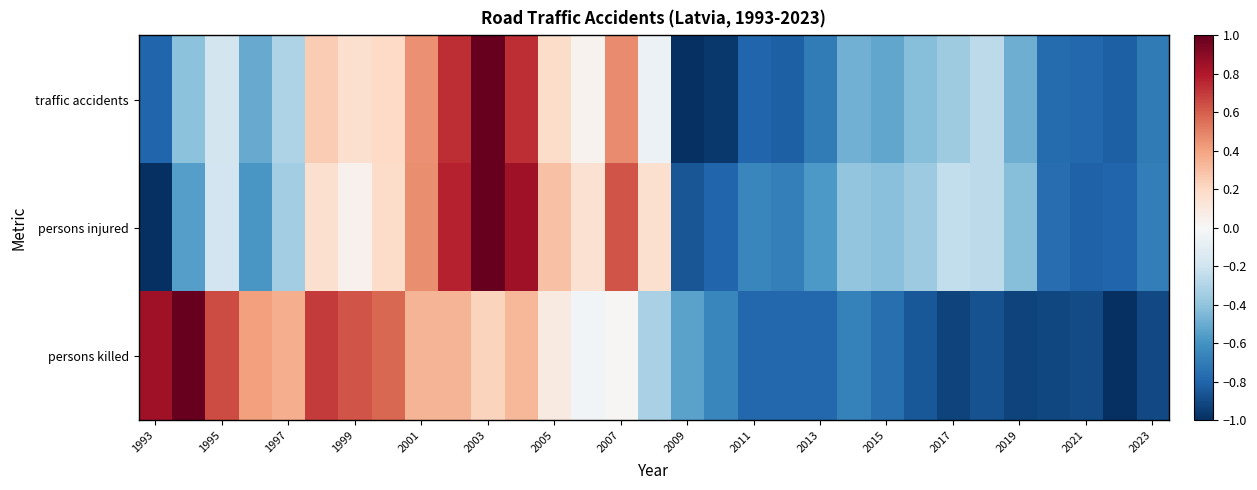

Which series has the largest range (max minus min)?

traffic accidents